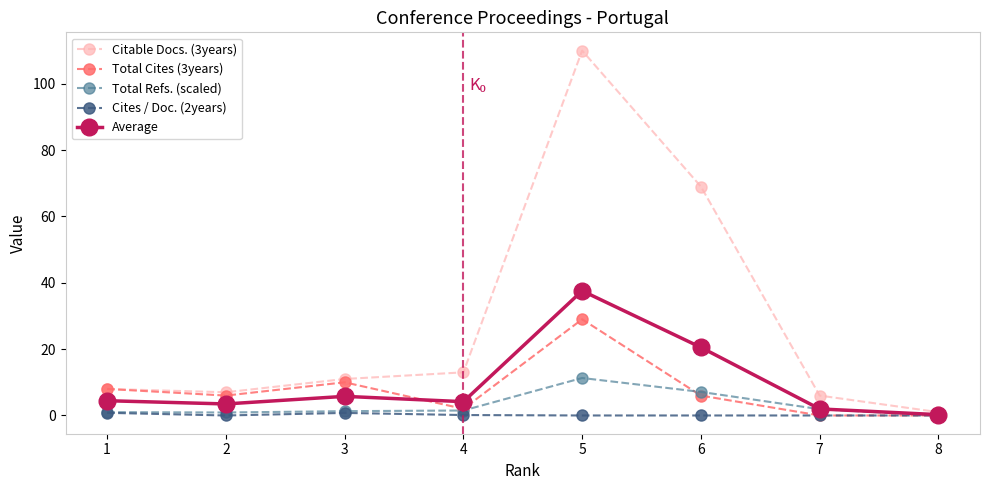

Which series has the largest range (max minus min)?

Citable Docs. (3years)